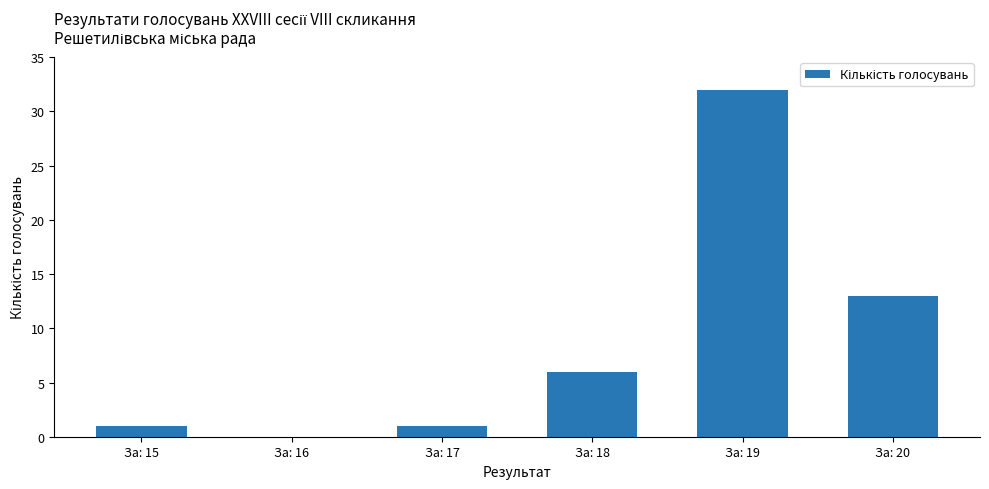

What is the maximum value shown in the chart?

32